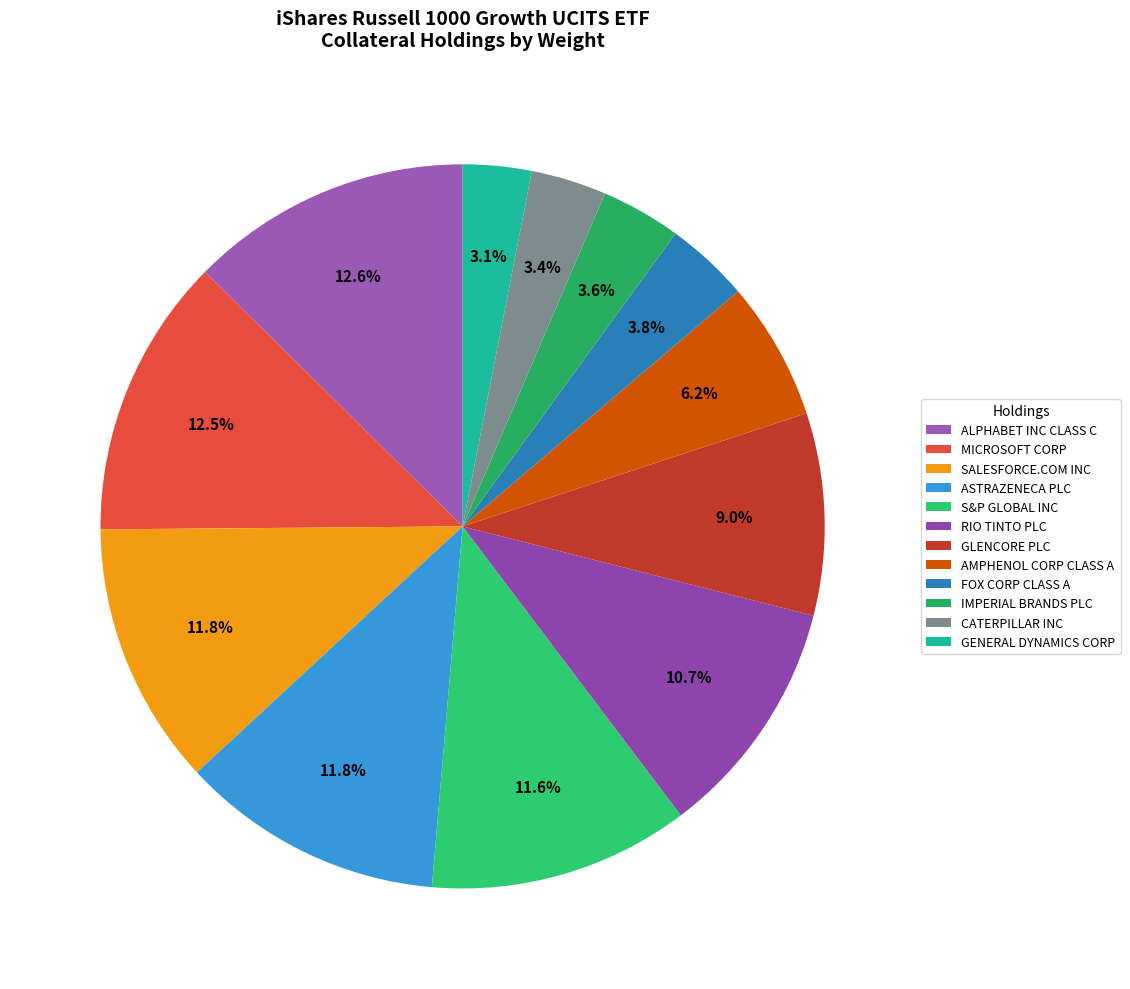

What is the largest slice in the pie chart?

ALPHABET INC CLASS C